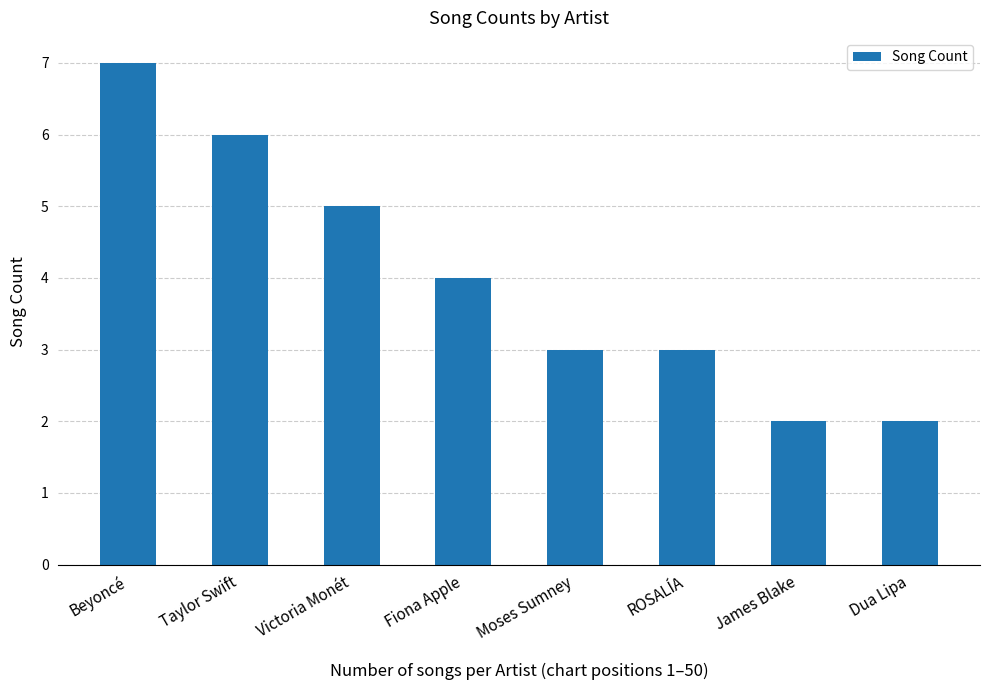

Approximately how many times larger is the value at Beyoncé compared to ROSALÍA?

2.3